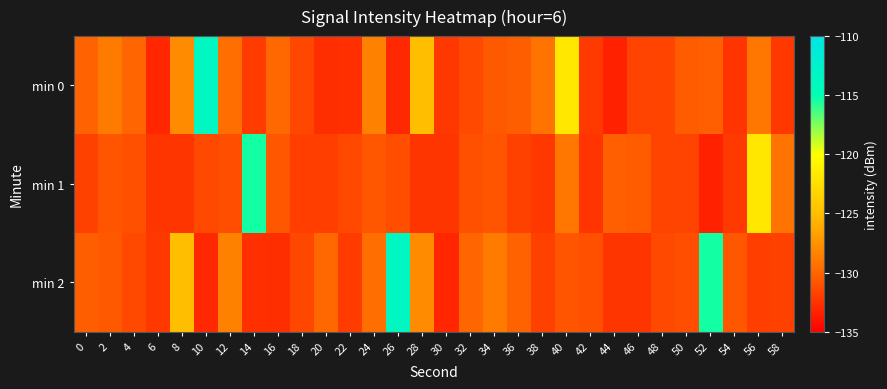

Reading left to right, extract all data points from this chart.

min 0: 0=-130.2	2=-128.8	4=-130.0	6=-133.1	8=-127.8	10=-113.5	12=-129.5	14=-132.1	16=-129.9	18=-131.5	20=-132.7	22=-132.6	24=-128.4	26=-133.0	28=-125.1	30=-132.2	32=-131.4	34=-130.6	36=-130.3	38=-129.2	40=-121.9	42=-132.1	44=-133.3	46=-131.6	48=-131.6	50=-130.4	52=-130.3	54=-132.4	56=-129.1	58=-132.2
min 1: 0=-131.8	2=-130.8	4=-131.0	6=-132.4	8=-132.3	10=-131.3	12=-131.1	14=-115.4	16=-130.7	18=-131.9	20=-131.9	22=-131.3	24=-130.7	26=-131.1	28=-132.3	30=-132.4	32=-131.0	34=-130.8	36=-131.8	38=-132.2	40=-129.1	42=-132.4	44=-130.3	46=-130.4	48=-131.6	50=-131.6	52=-133.3	54=-132.1	56=-121.9	58=-129.2
min 2: 0=-130.3	2=-130.6	4=-131.4	6=-132.2	8=-125.1	10=-133.0	12=-128.4	14=-132.6	16=-132.7	18=-131.5	20=-129.9	22=-132.1	24=-129.5	26=-113.5	28=-127.8	30=-133.1	32=-130.0	34=-128.8	36=-130.2	38=-131.8	40=-130.8	42=-131.0	44=-132.4	46=-132.3	48=-131.3	50=-131.1	52=-115.4	54=-130.7	56=-131.9	58=-131.8